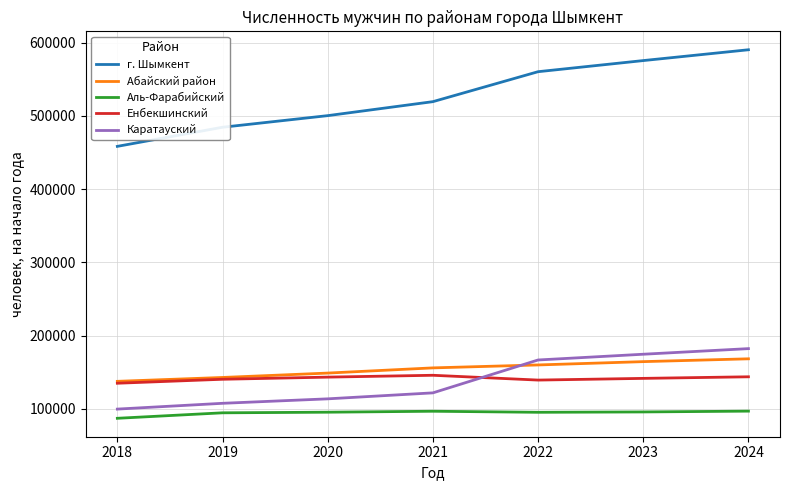

How many categories are shown in the chart?

7